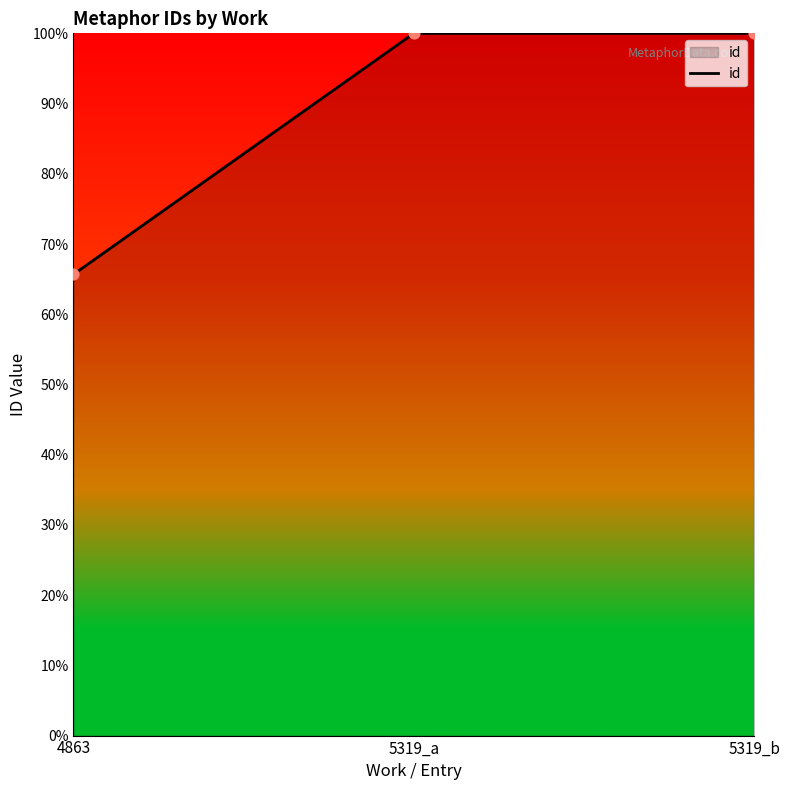

Between 5319_a and 4863, which is larger?

5319_a